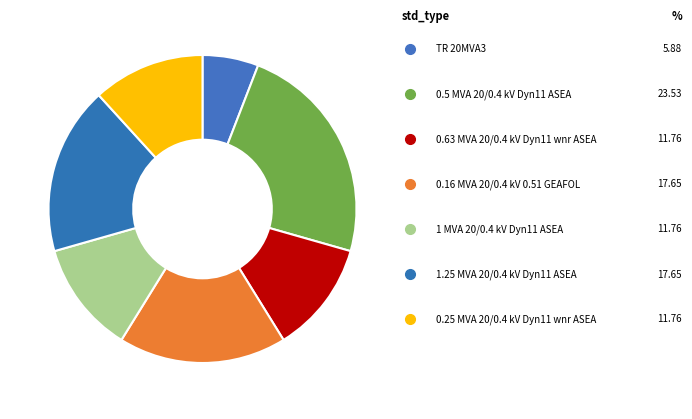

To the nearest percent, what is the difference between the largest and smallest slice percentages?

18%